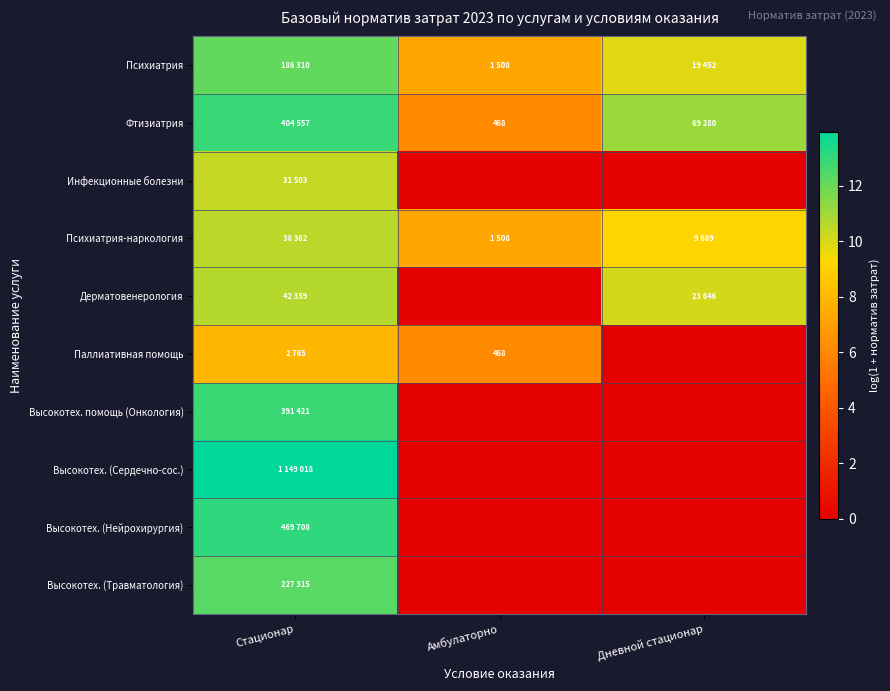

At which category does the chart reach its peak across all series?

Стационар